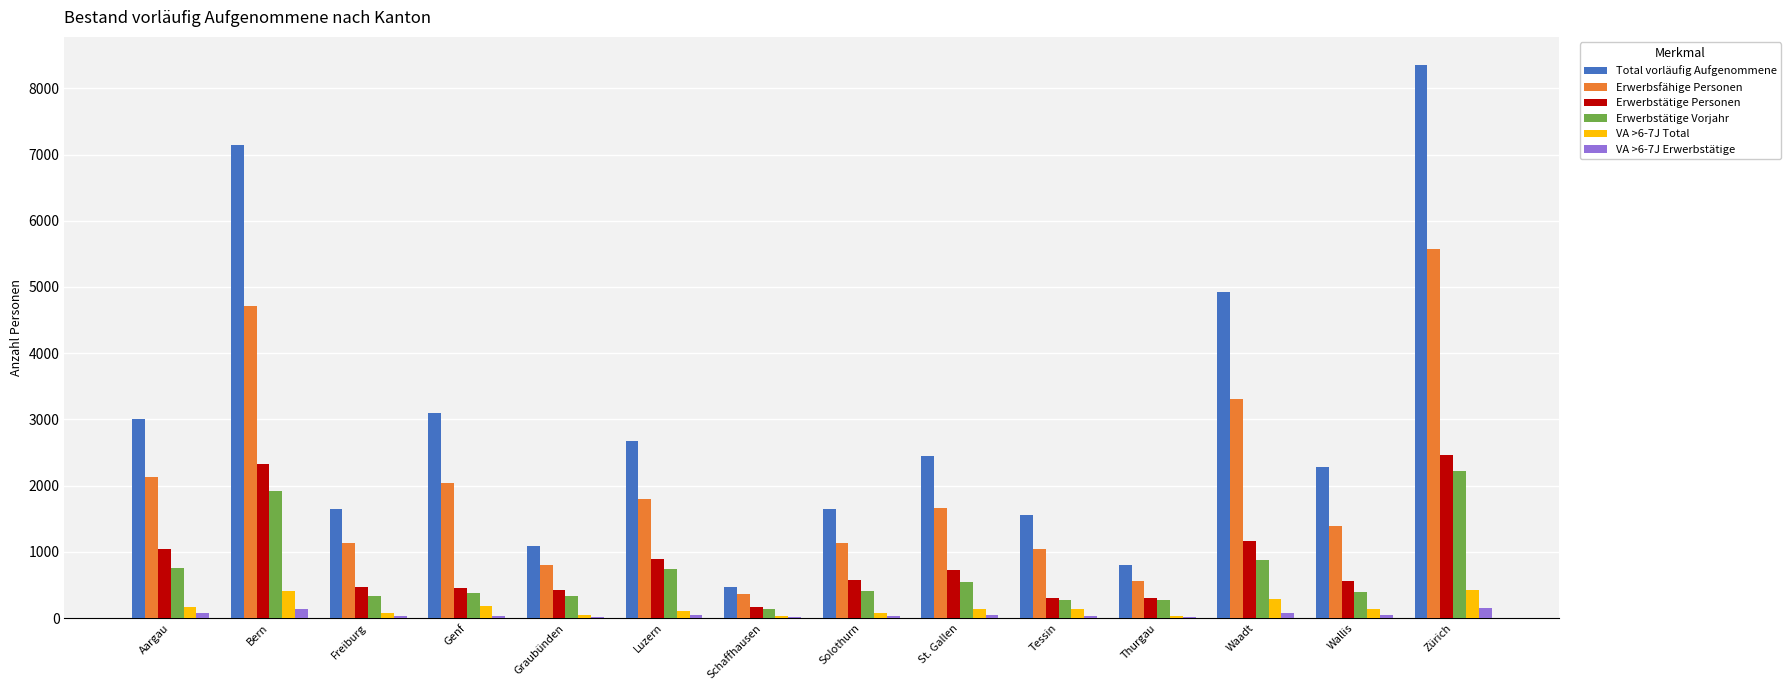

How many categories are shown in the chart?

14